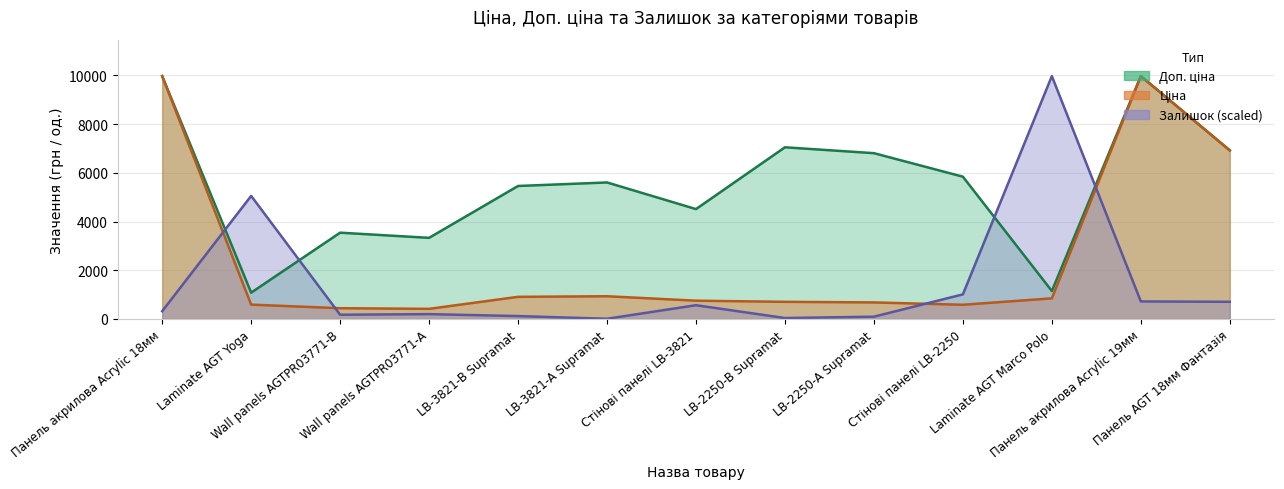

How many data points does each series have?

13